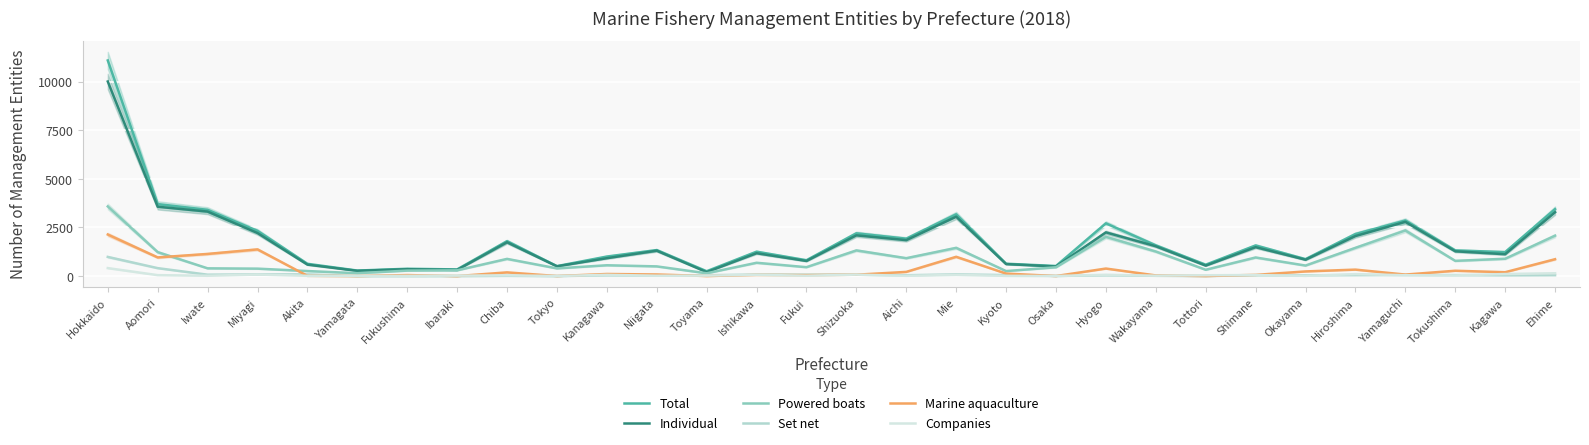

How many lines are shown in the chart?

6